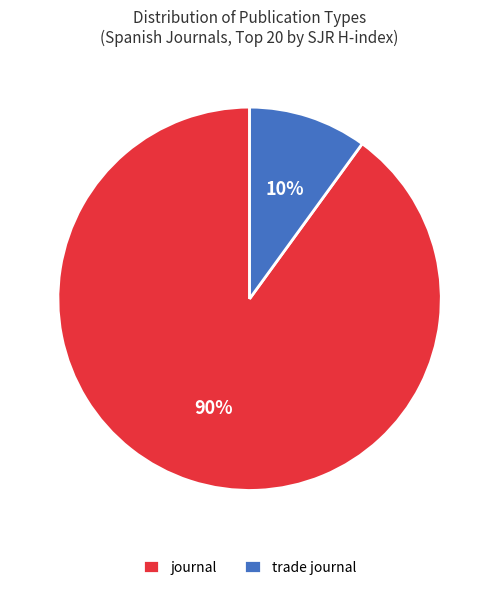

To the nearest percent, what portion does journal represent?

90%